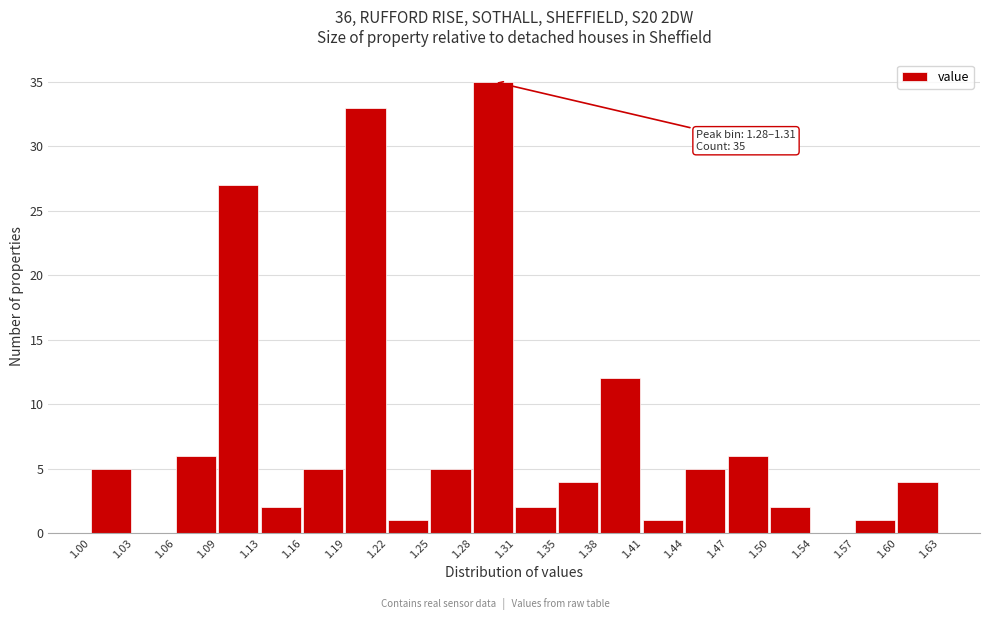

Which range on the x-axis has the tallest bar?

1.28 to 1.31